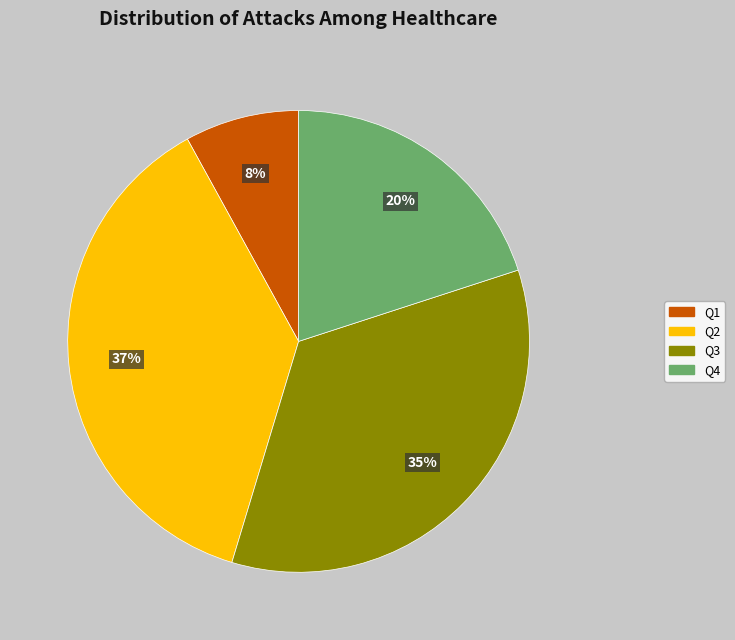

To the nearest percent, what portion does Q4 represent?

20%